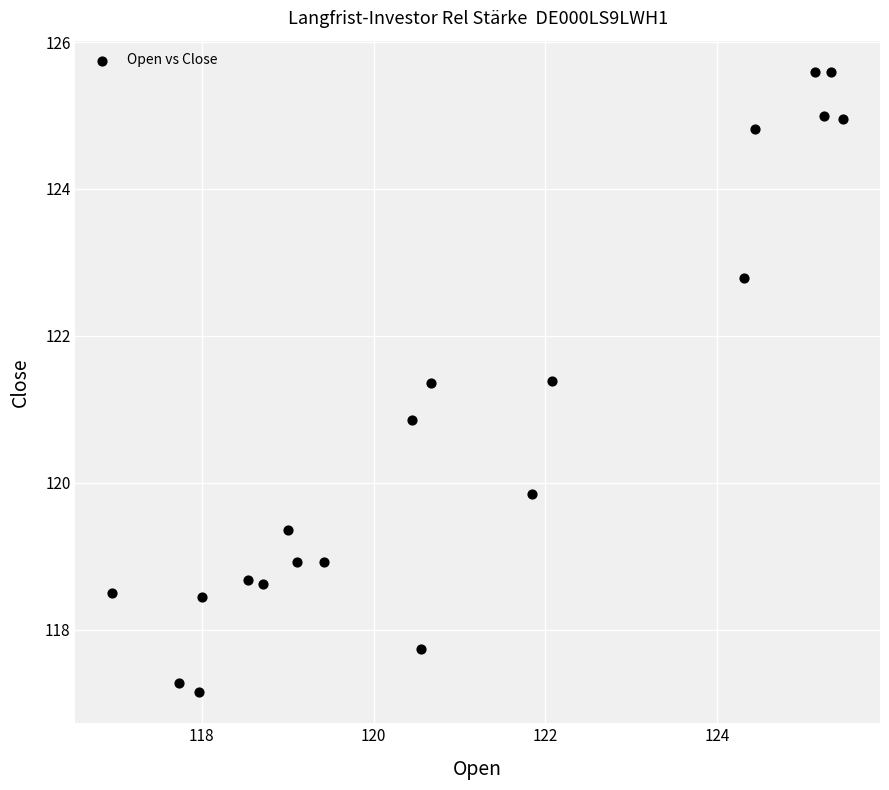

What is the range of X values (max minus min)?

8.5